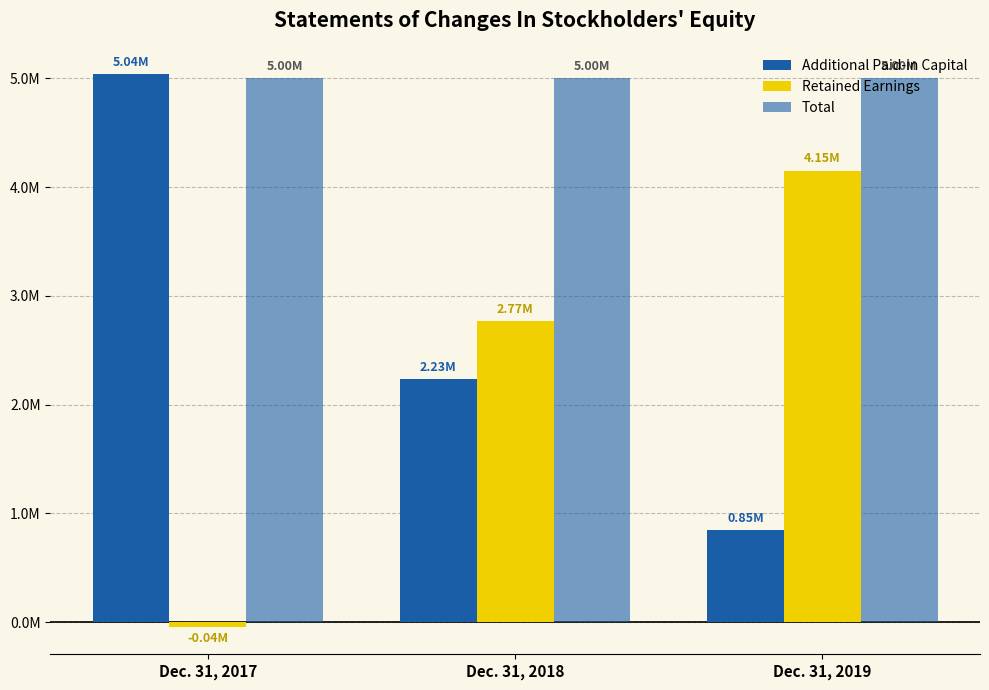

What is the minimum value for Additional Paid-in Capital?

847000